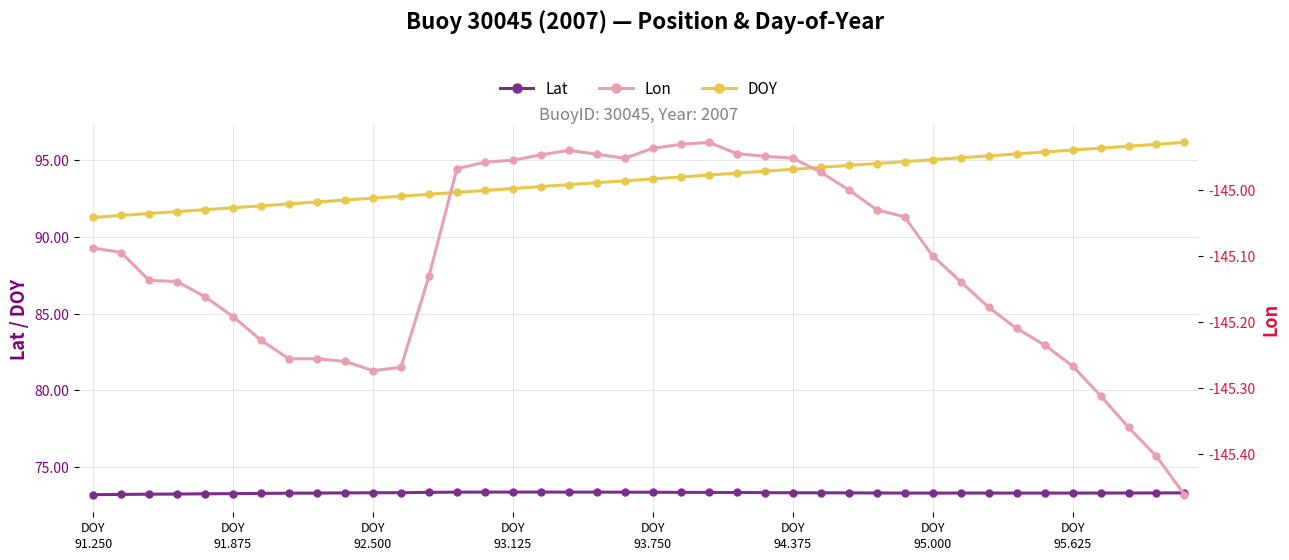

Reading left to right, extract all data points from this chart.

Lat: 73.2	73.2	73.3	73.3	73.3	73.3	73.3	73.3	73.3	73.3	73.3	73.4	73.4	73.4	73.4	73.4	73.4	73.4	73.4	73.4	73.4	73.4	73.4	73.4	73.4	73.3	73.3	73.3	73.3	73.3	73.3	73.3	73.3	73.3	73.3	73.3	73.3	73.3	73.3	73.3
DOY: 91.2	91.4	91.5	91.6	91.8	91.9	92.0	92.1	92.2	92.4	92.5	92.6	92.8	92.9	93.0	93.1	93.2	93.4	93.5	93.6	93.8	93.9	94.0	94.1	94.2	94.4	94.5	94.6	94.8	94.9	95.0	95.1	95.2	95.4	95.5	95.6	95.8	95.9	96.0	96.1
Lon: -145.1	-145.1	-145.1	-145.1	-145.2	-145.2	-145.2	-145.3	-145.3	-145.3	-145.3	-145.3	-145.1	-145.0	-145.0	-145.0	-144.9	-144.9	-144.9	-145.0	-144.9	-144.9	-144.9	-144.9	-144.9	-145.0	-145.0	-145.0	-145.0	-145.0	-145.1	-145.1	-145.2	-145.2	-145.2	-145.3	-145.3	-145.4	-145.4	-145.5